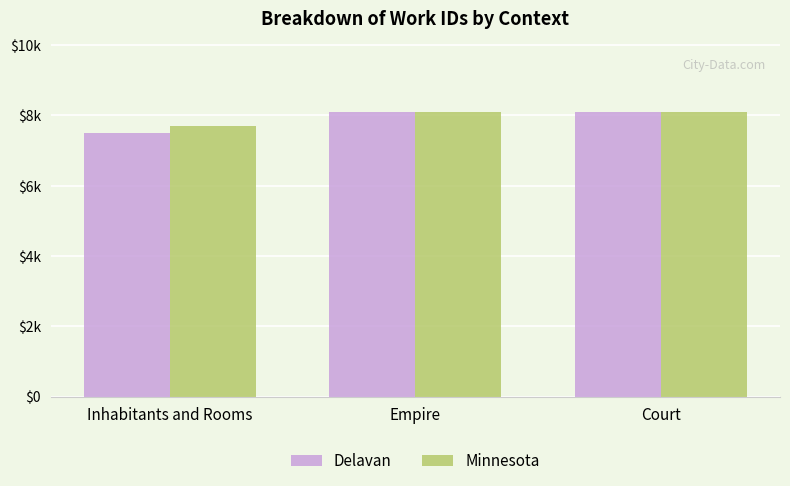

Reading left to right, list all the values displayed in this chart.

Delavan: Inhabitants and Rooms=7489	Empire=8088	Court=8088
Minnesota: Inhabitants and Rooms=7687	Empire=8088	Court=8088